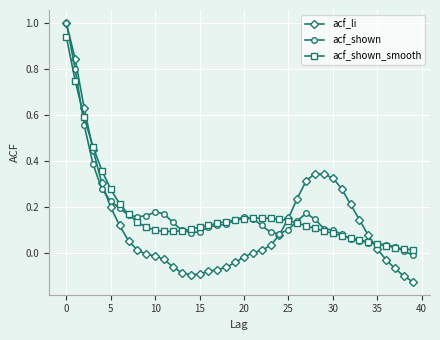

True or false: acf_shown has more than 0 interior local peaks.

True